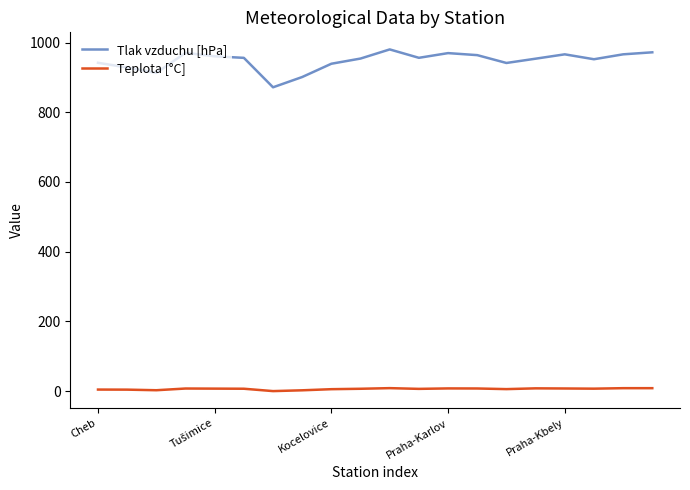

Which series has the largest total across all categories?

Tlak vzduchu [hPa]